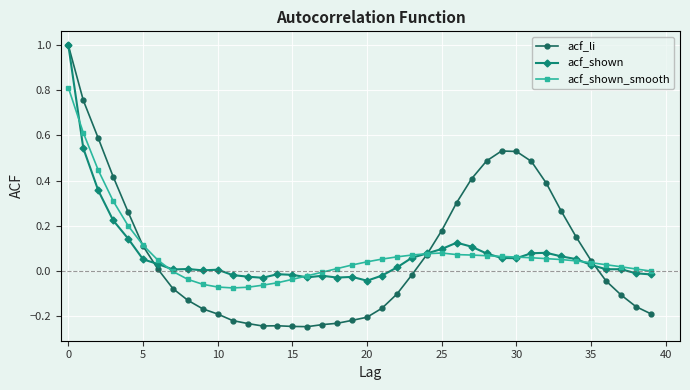

Count the number of data series in this chart.

3